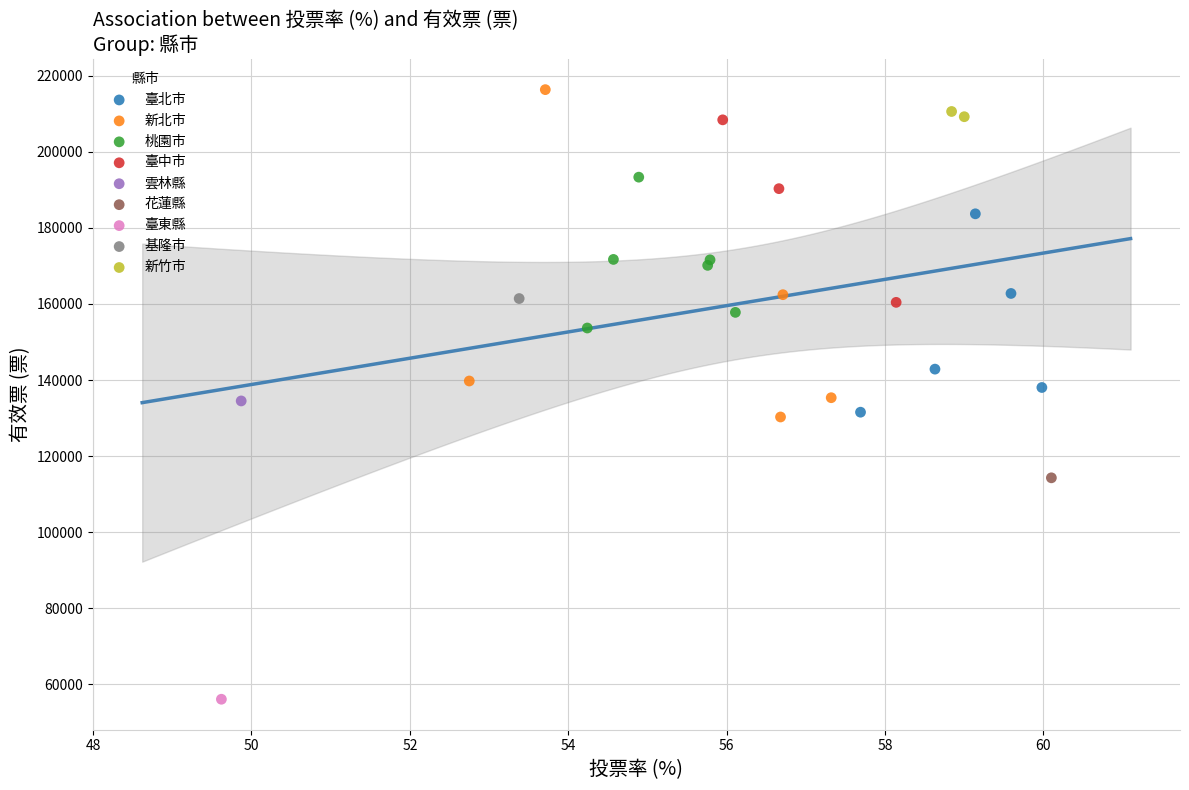

Which series reaches the maximum Y coordinate?

新北市